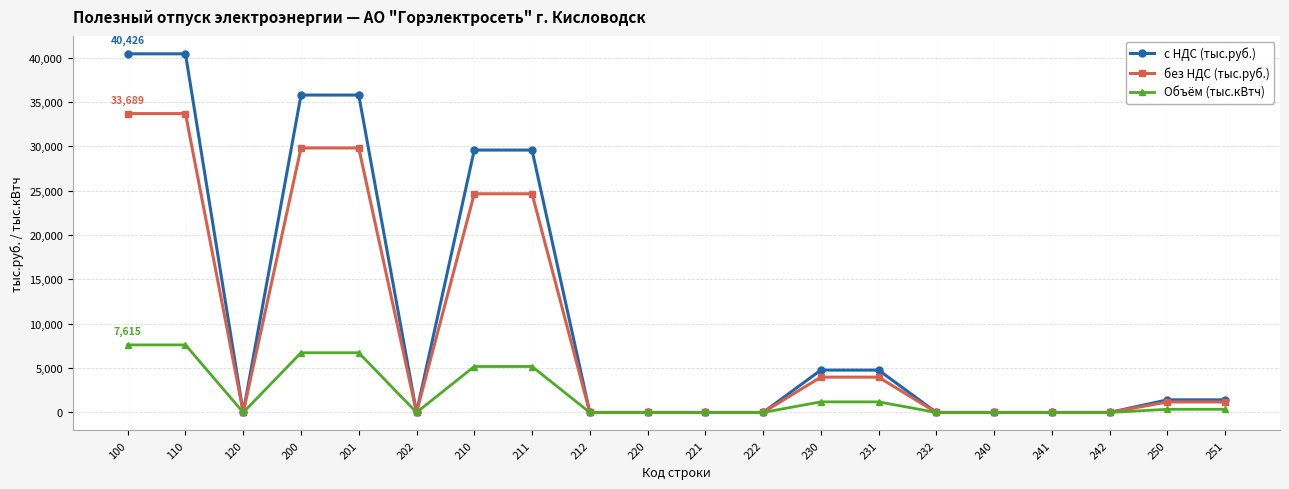

At how many categories does at least one series exceed 1980?

8